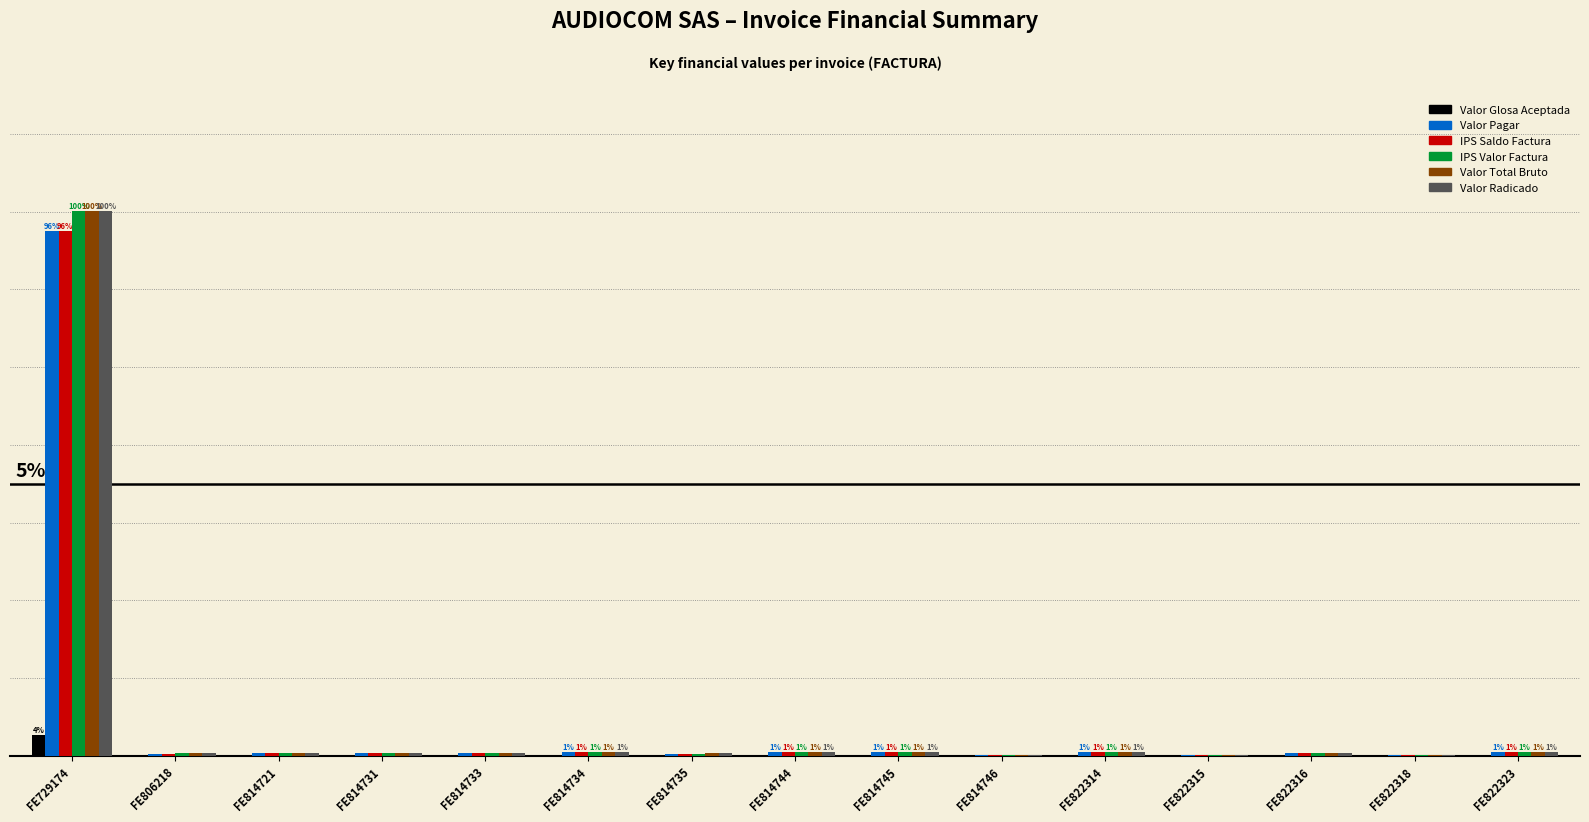

What is the difference between the highest and lowest values at FE729174?

6746253